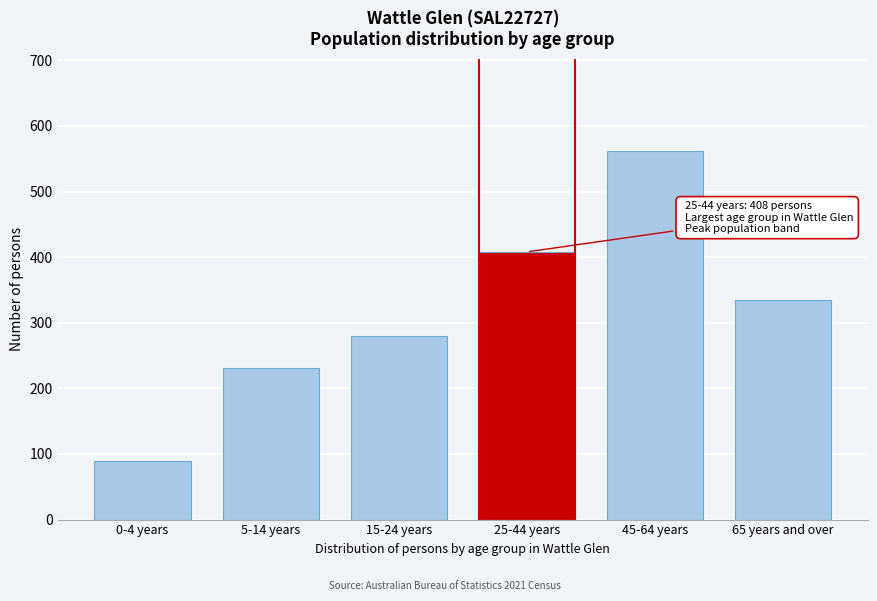

Reading left to right, transcribe all the data shown in this chart.

89	231	280	408	562	334